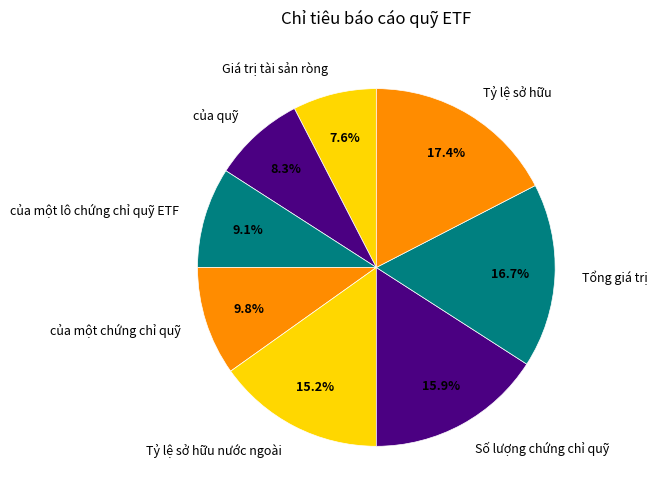

To the nearest percent, what percentage of the pie is Tỷ lệ sở hữu?

17%